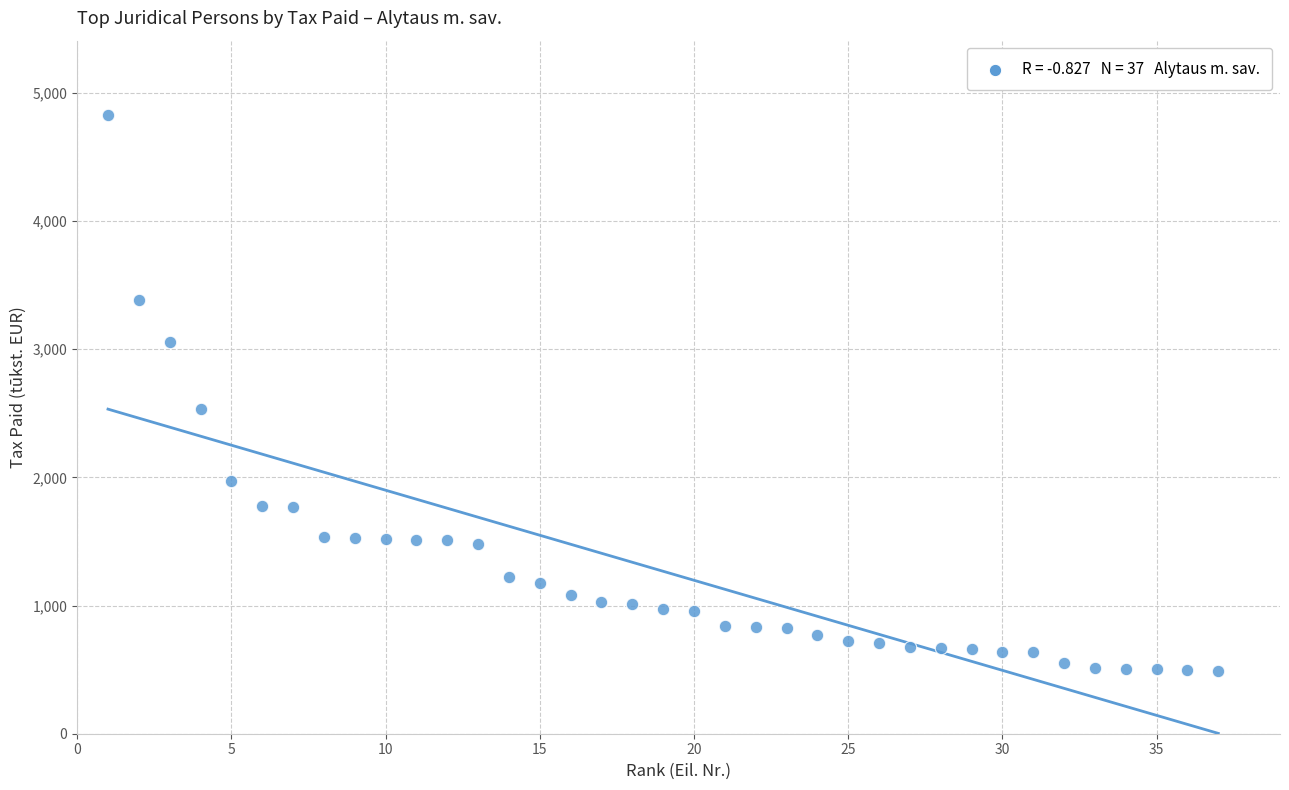

What Y value in the scatter plot is closest to 2659?

2534